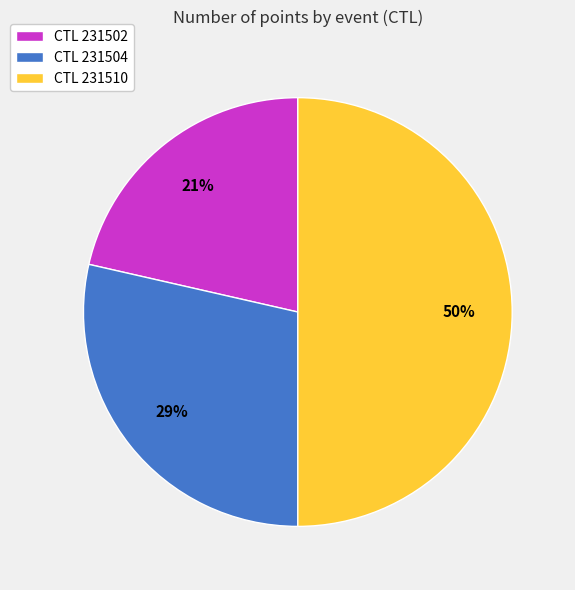

Does CTL 231502 account for over 50% of the chart?

No